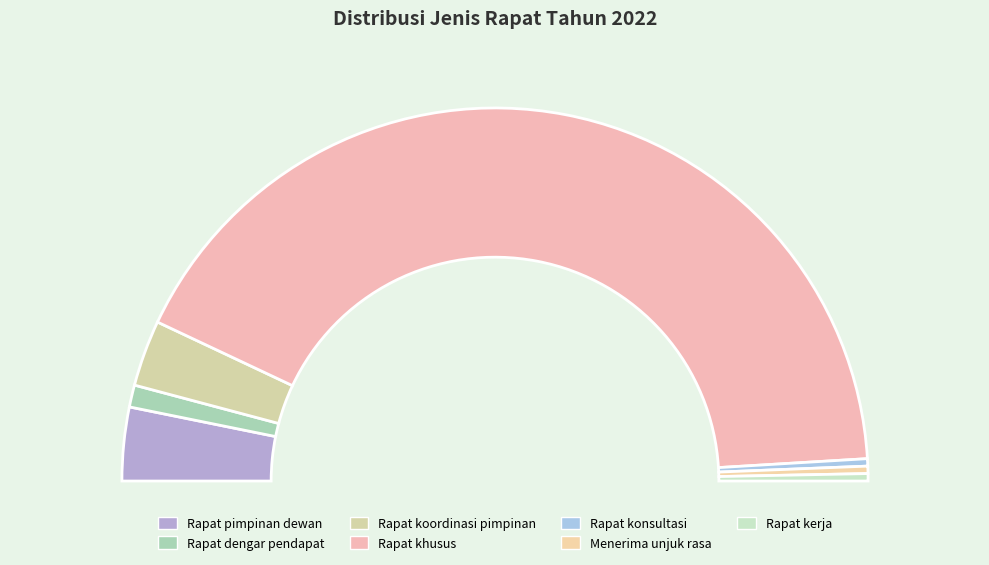

Rank the categories by value from highest to lowest.

Rapat khusus, Rapat pimpinan dewan, Rapat koordinasi pimpinan, Rapat dengar pendapat, Rapat konsultasi, Menerima unjuk rasa, Rapat kerja